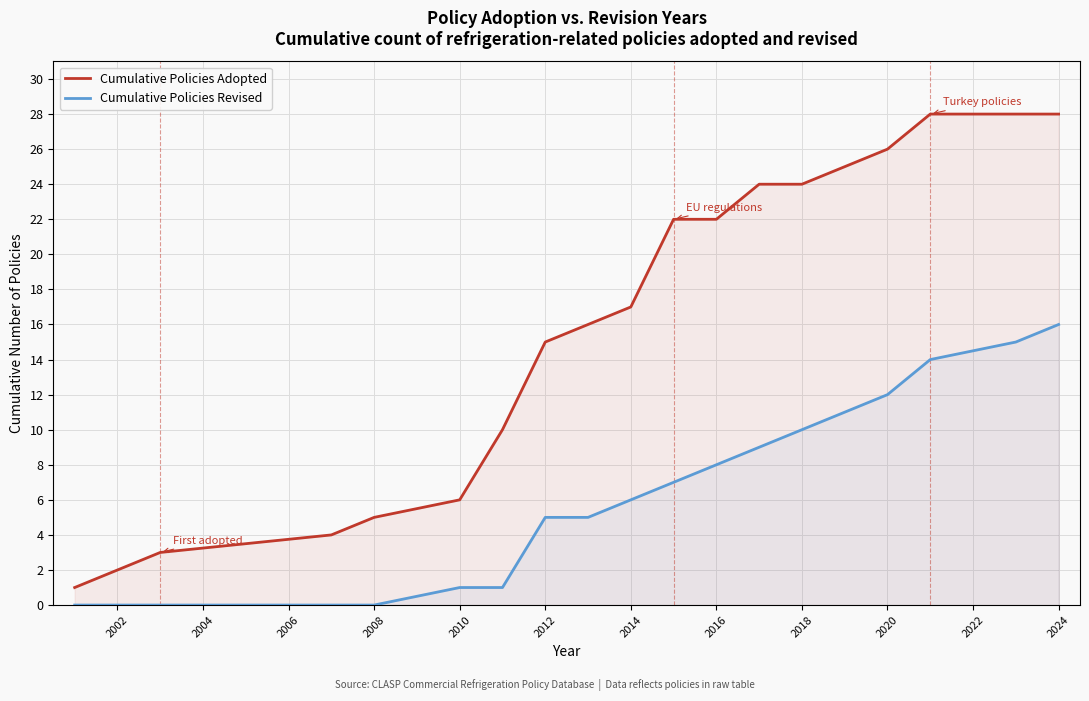

List the series in order of their overall mean, highest first.

Cumulative Policies Adopted, Cumulative Policies Revised